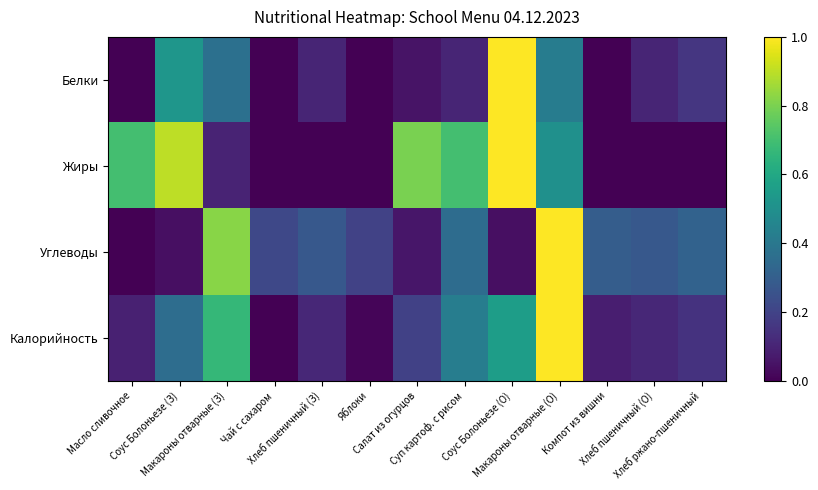

At which category is the sum across all series the highest?

Макароны отварные (О)